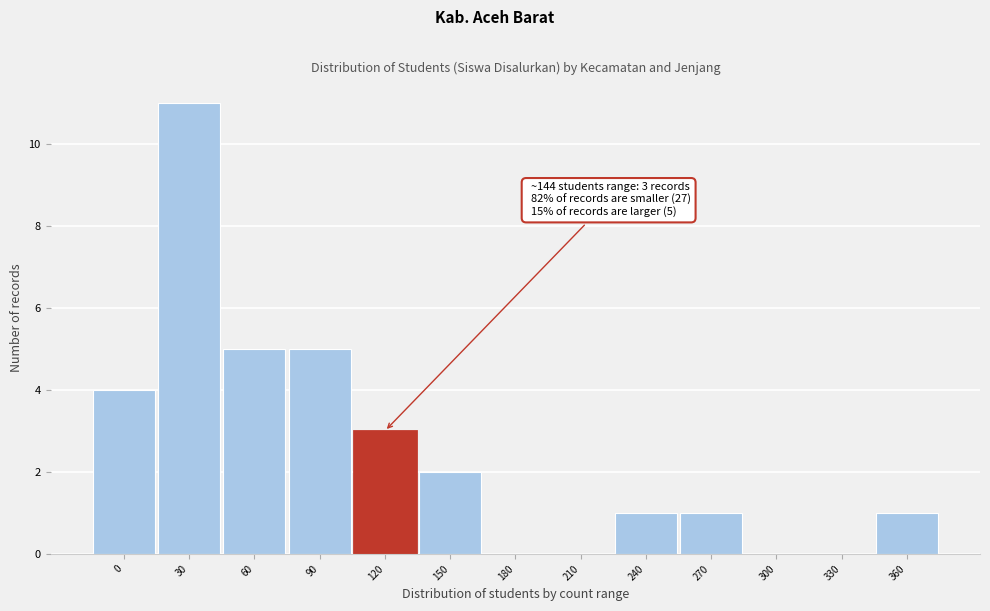

Reading right to left, list all the values displayed in this chart.

360=1	330=0	300=0	270=1	240=1	210=0	180=0	150=2	120=3	90=5	60=5	30=11	0=4